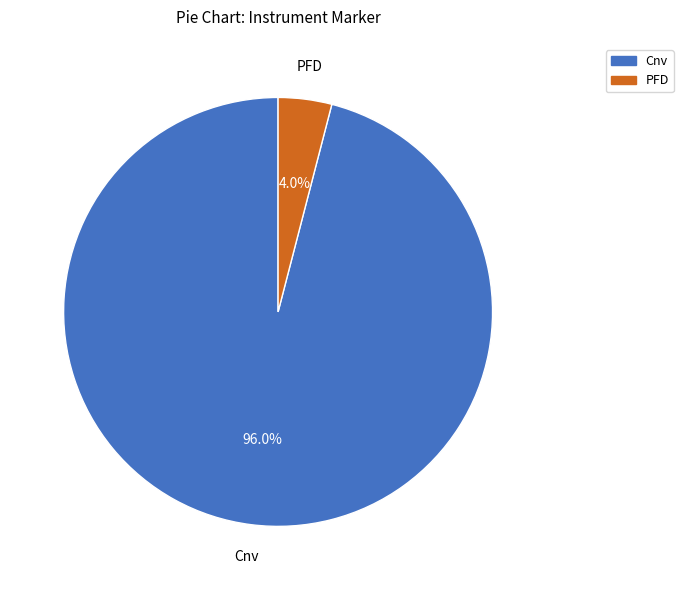

Between Cnv and PFD, which is larger?

Cnv